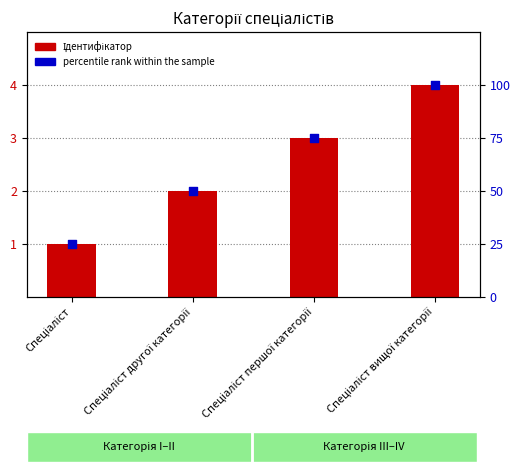

At which category is the sum across all series the highest?

Спеціаліст вищої категорії